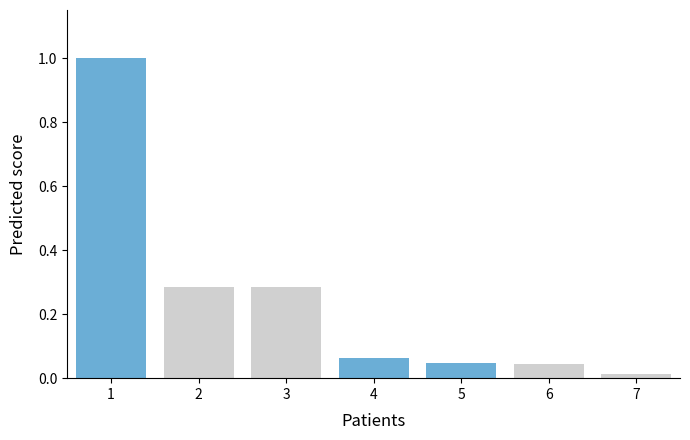

What is the sum of all values?

1.7